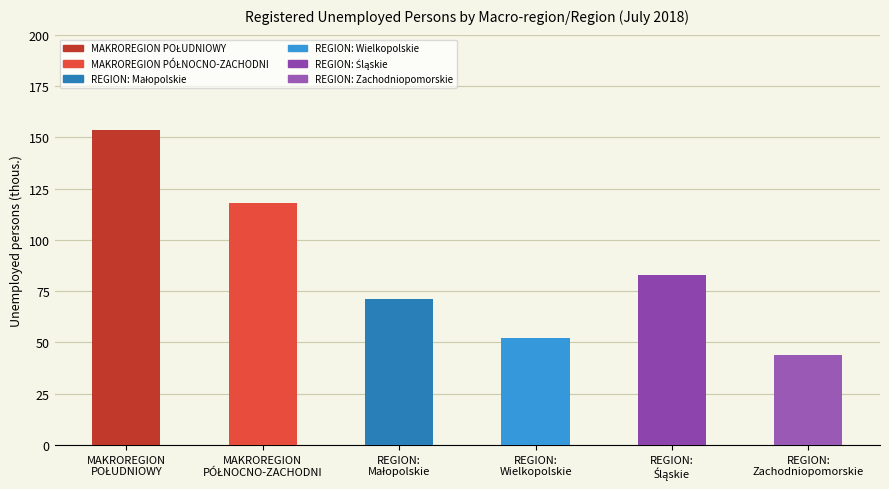

Are the bars horizontal?

No